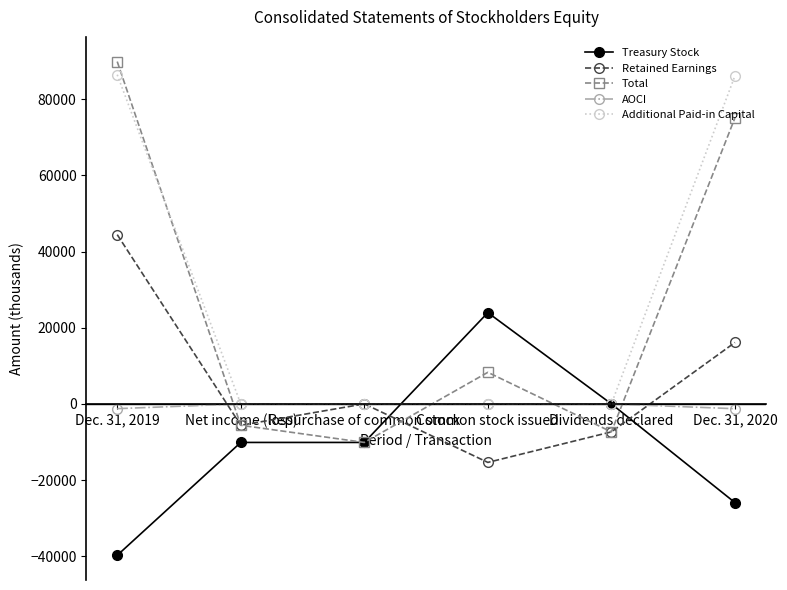

List the series in order of their peak value, highest first.

Total, Additional Paid-in Capital, Retained Earnings, Treasury Stock, AOCI